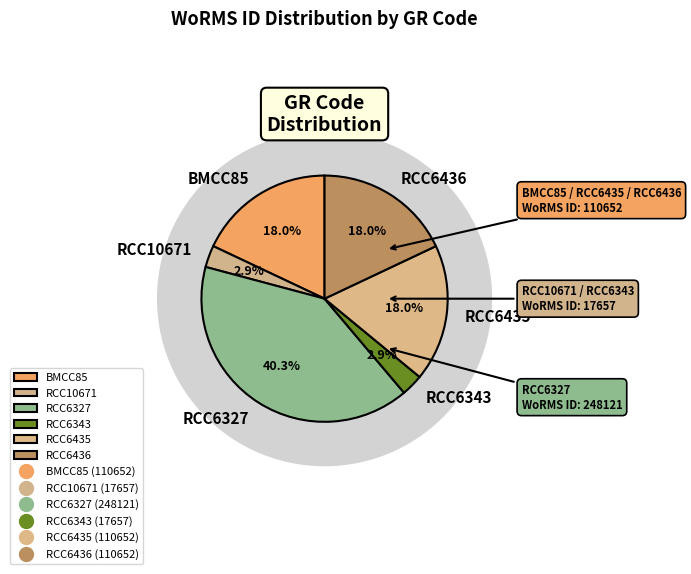

Which category has the biggest portion of the pie?

RCC6327